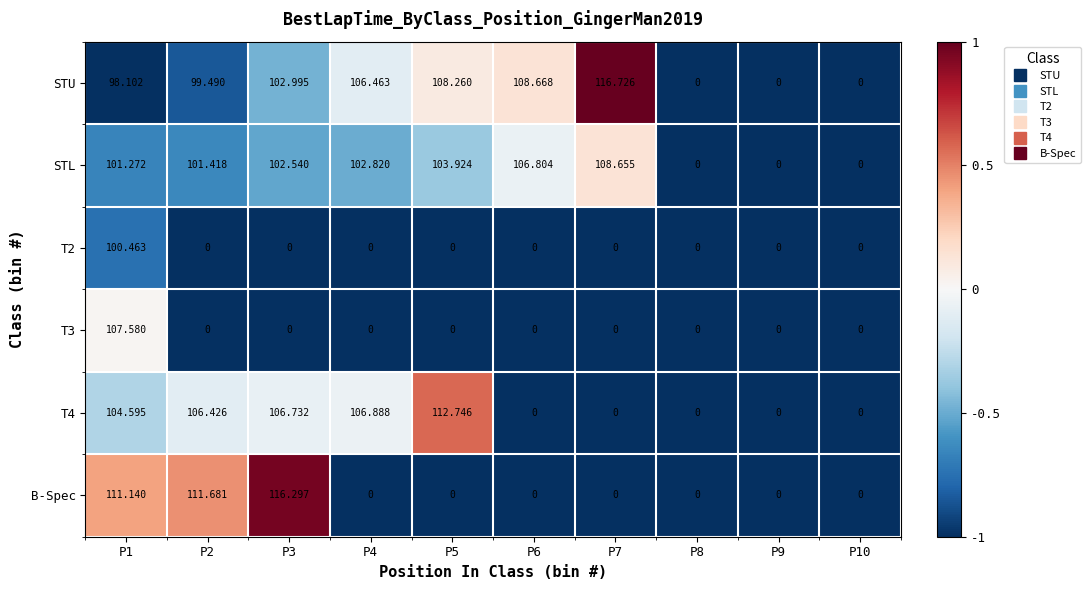

Count the number of categories in the chart.

10